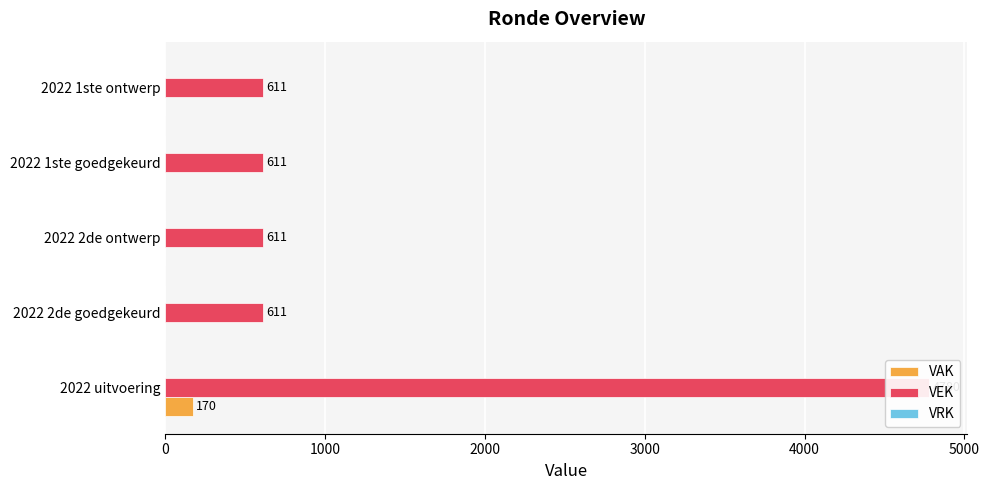

Between 0 and 1000, which series saw the biggest shift?

VEK